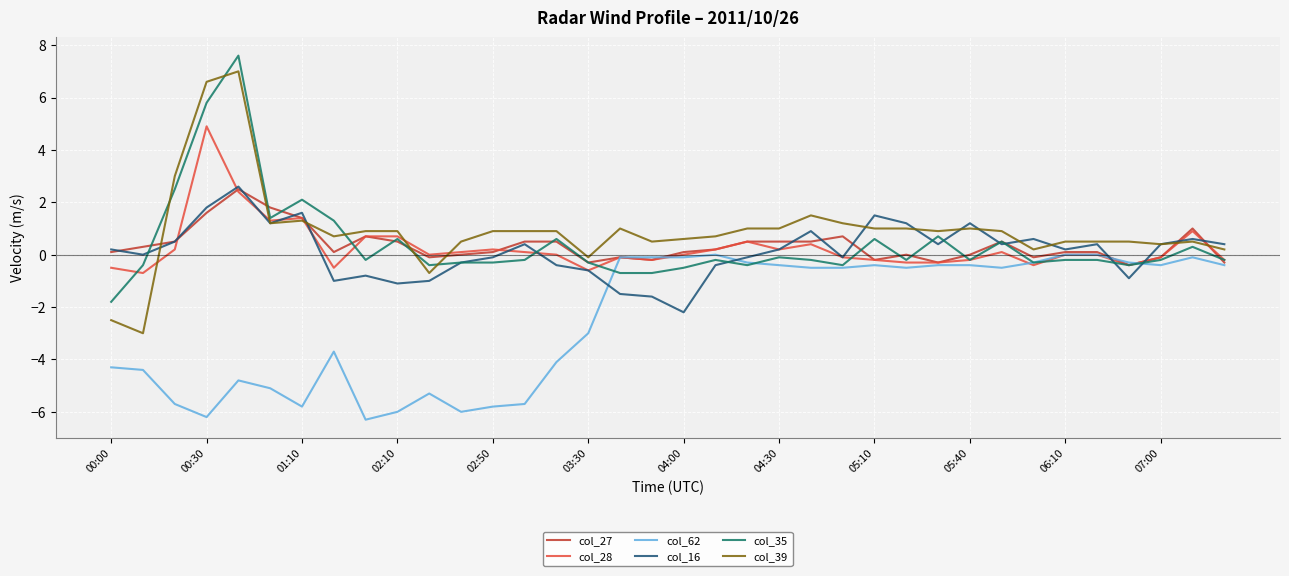

True or false: col_39 and col_62 intersect in this chart.

False